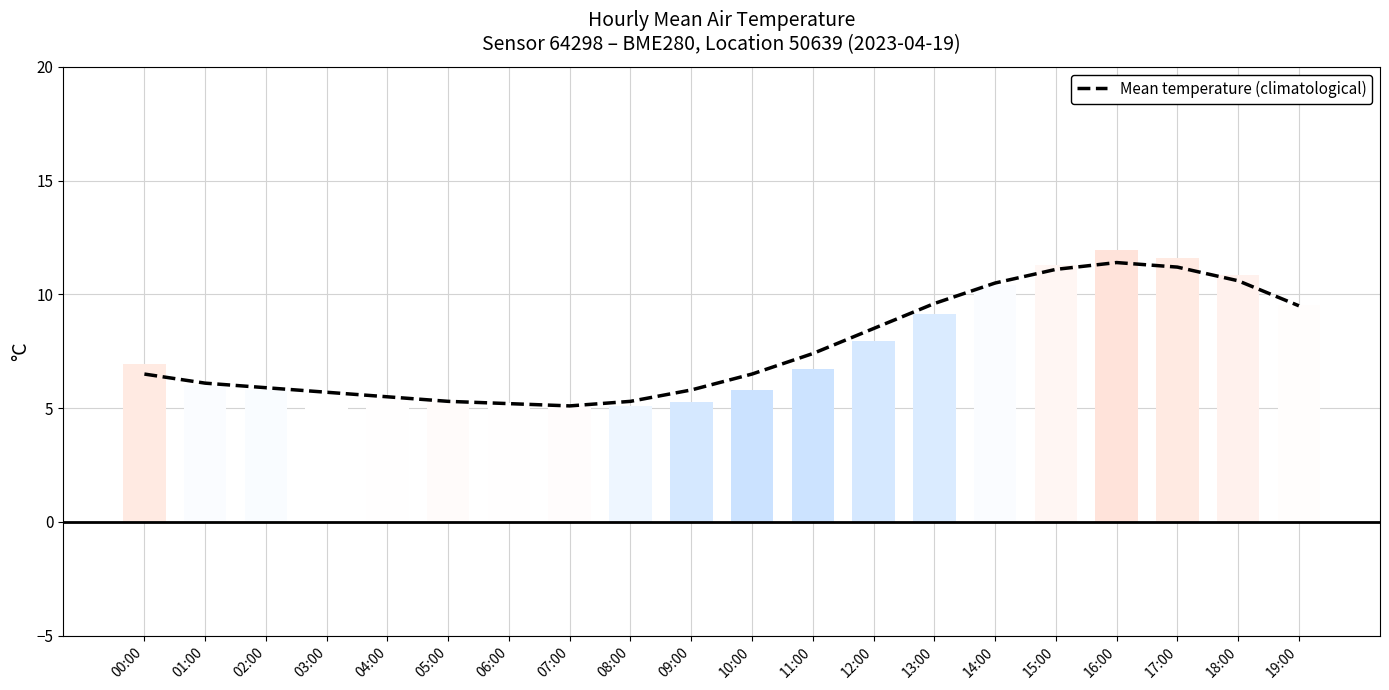

The chart shows a value of 11.2 at 10:00. True or false?

False